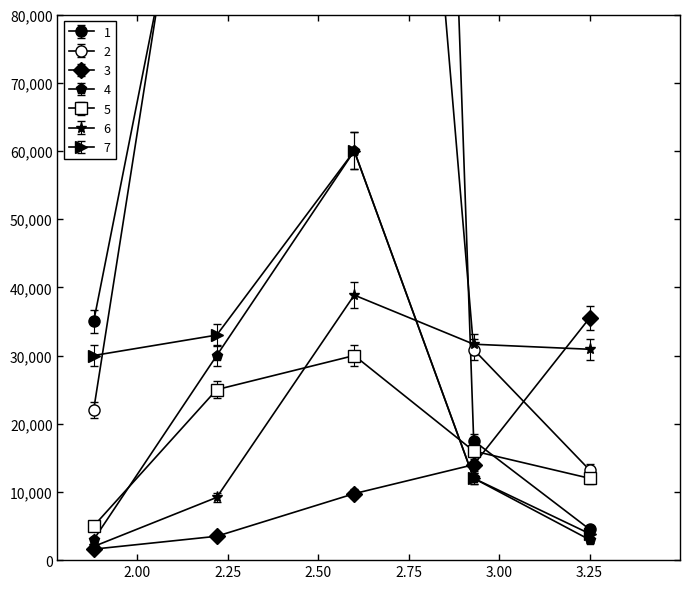

True or false: 4 has more than 1 interior local peaks.

False